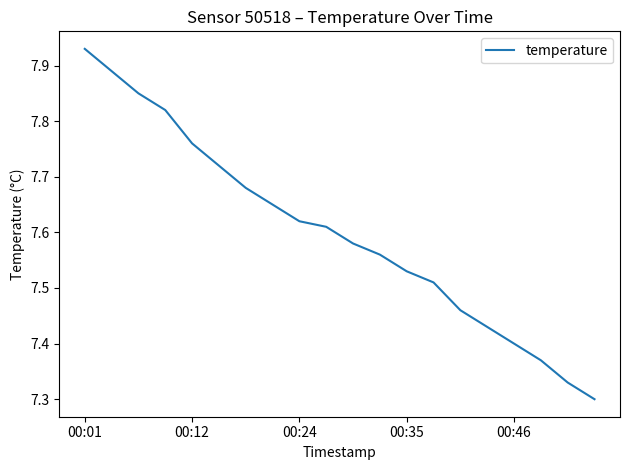

What is the difference between the maximum and minimum values?

0.6